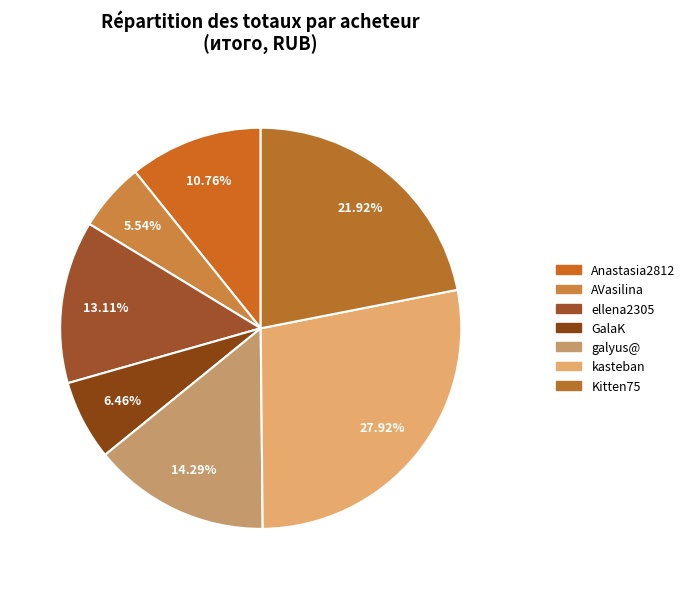

Is it true that kasteban is 28% of the pie?

True